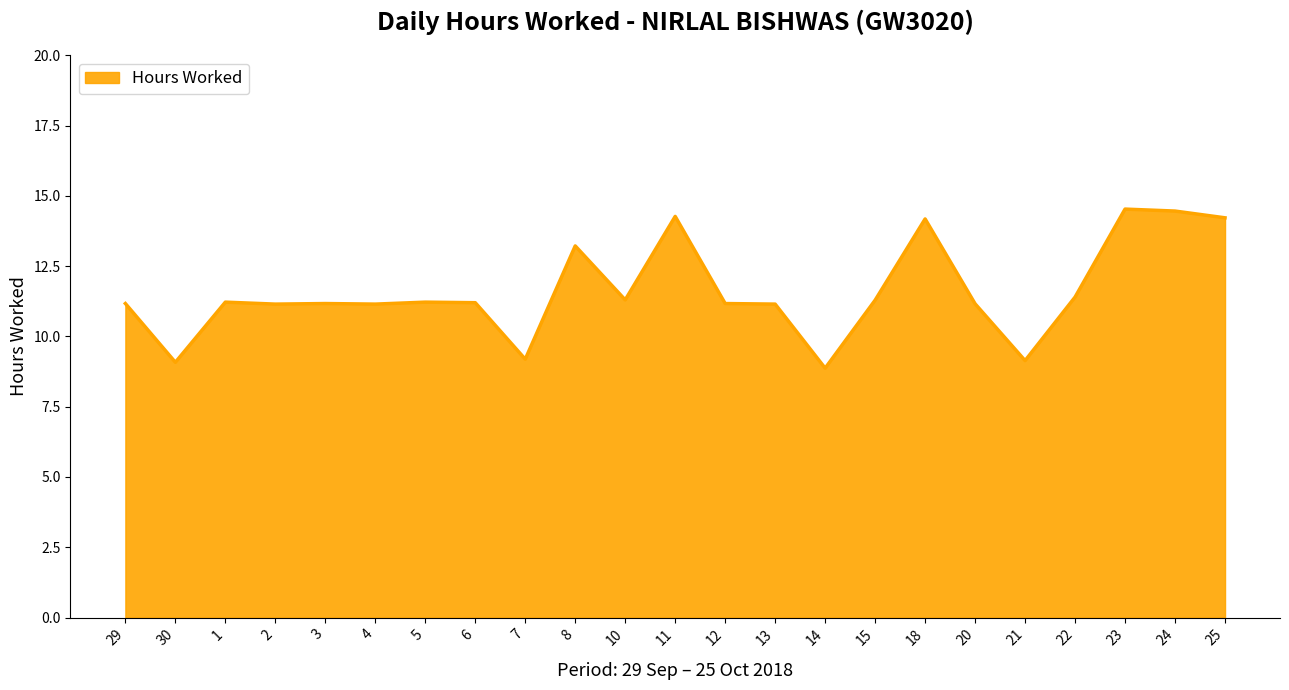

What is the maximum value shown in the chart?

14.5